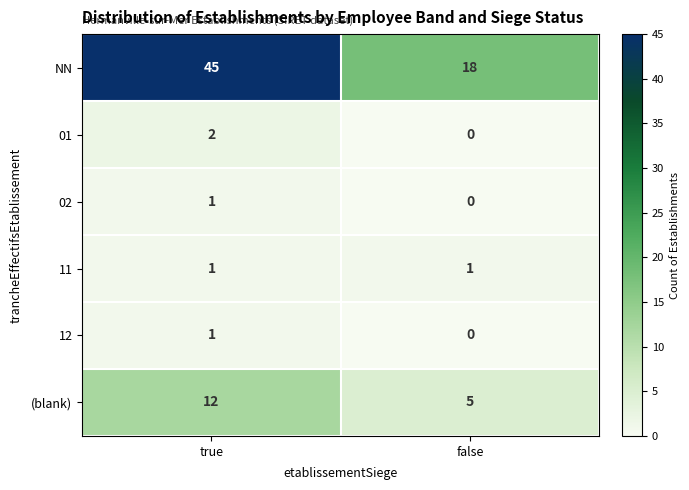

Where is (blank) nearest to the value 8?

false